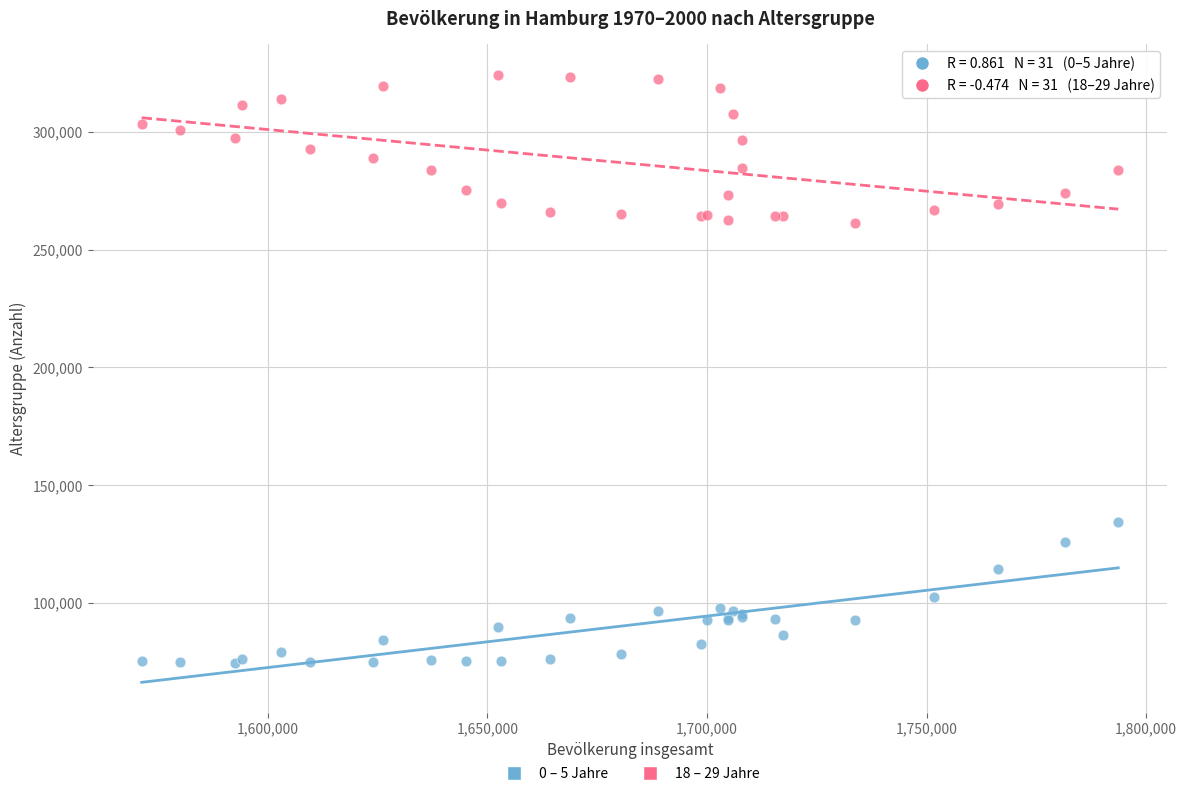

Which series contains the lowest Y value?

0 – 5 Jahre